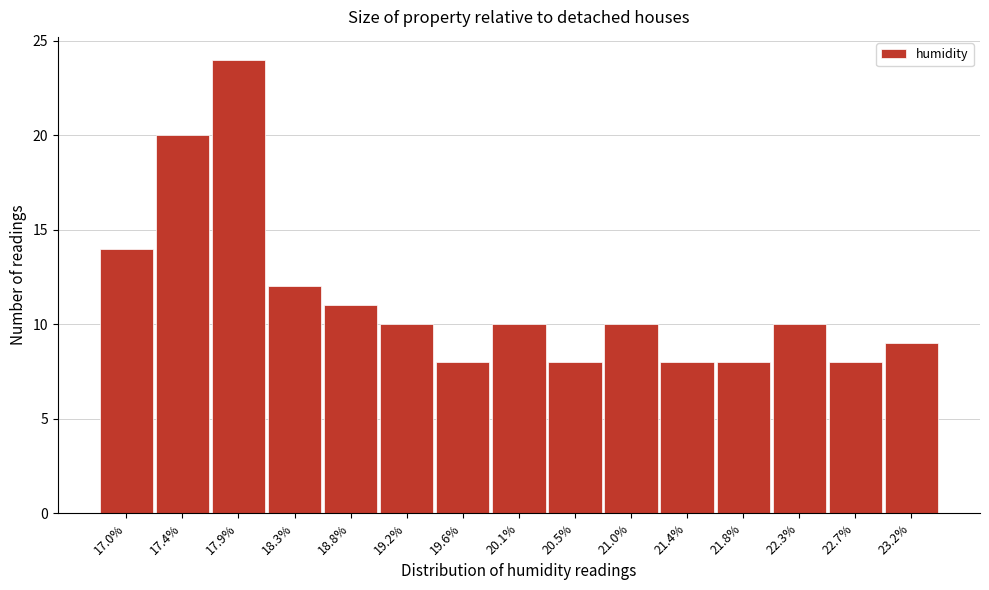

Reading right to left, transcribe all the data shown in this chart.

9	8	10	8	8	10	8	10	8	10	11	12	24	20	14